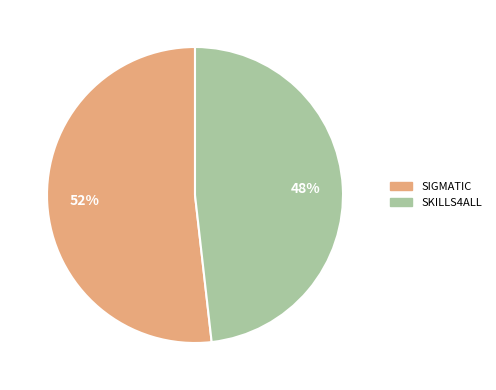

Combined, do SIGMATIC and SKILLS4ALL account for over 50%?

Yes